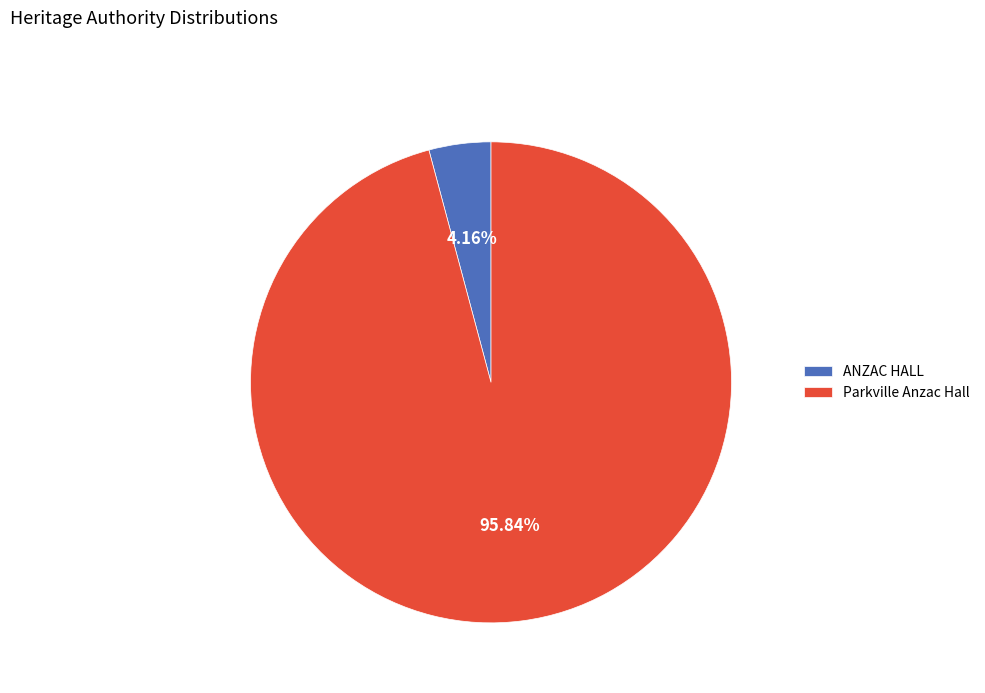

True or false: Parkville Anzac Hall accounts for 96% of the total.

True